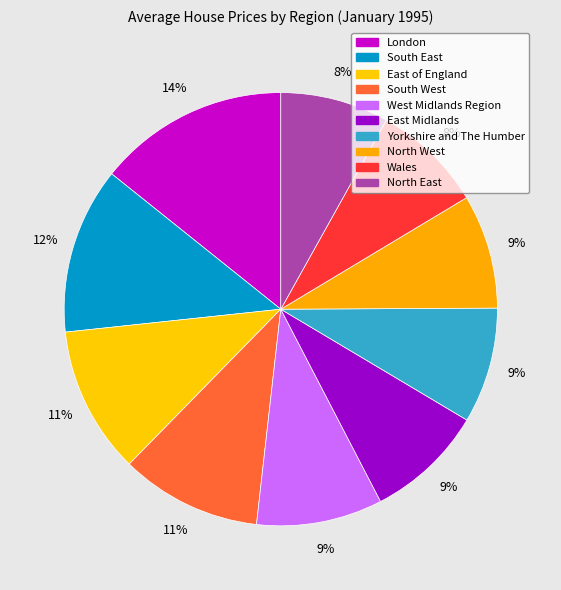

Count the number of slices in the pie.

10